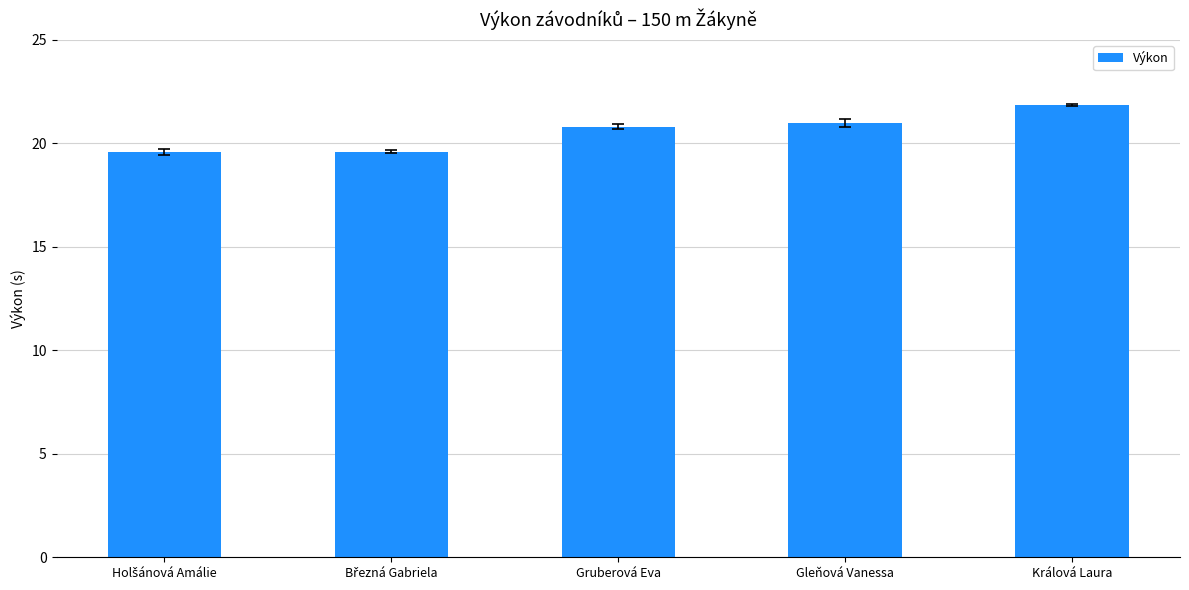

What is the minimum value shown in the chart?

19.6